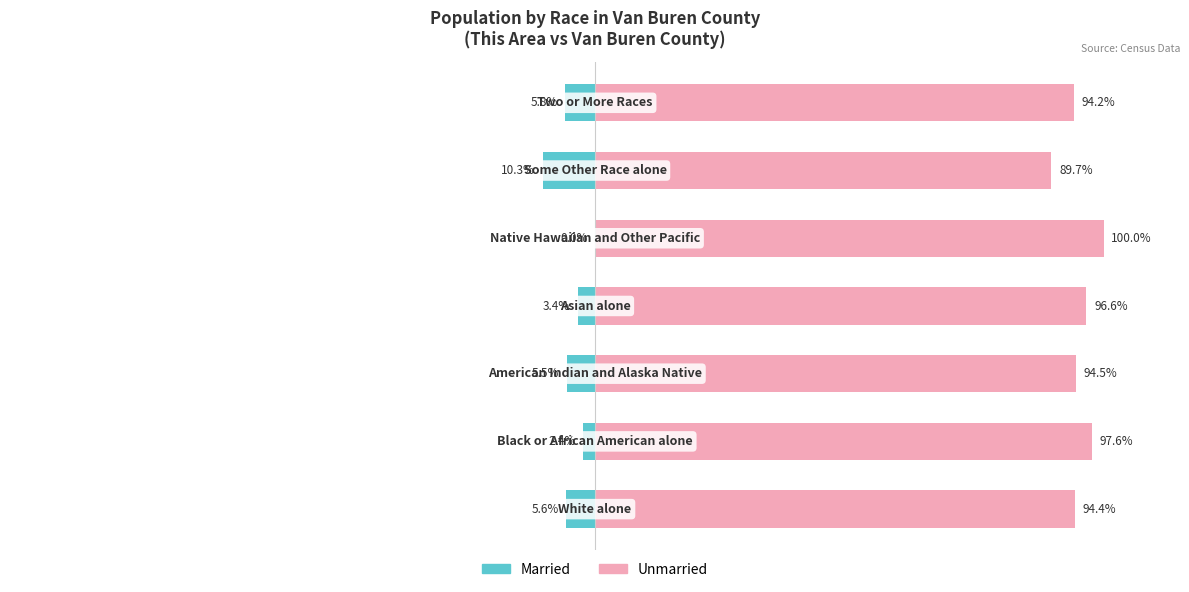

At 3, list the series in order from smallest to largest.

Married, Unmarried